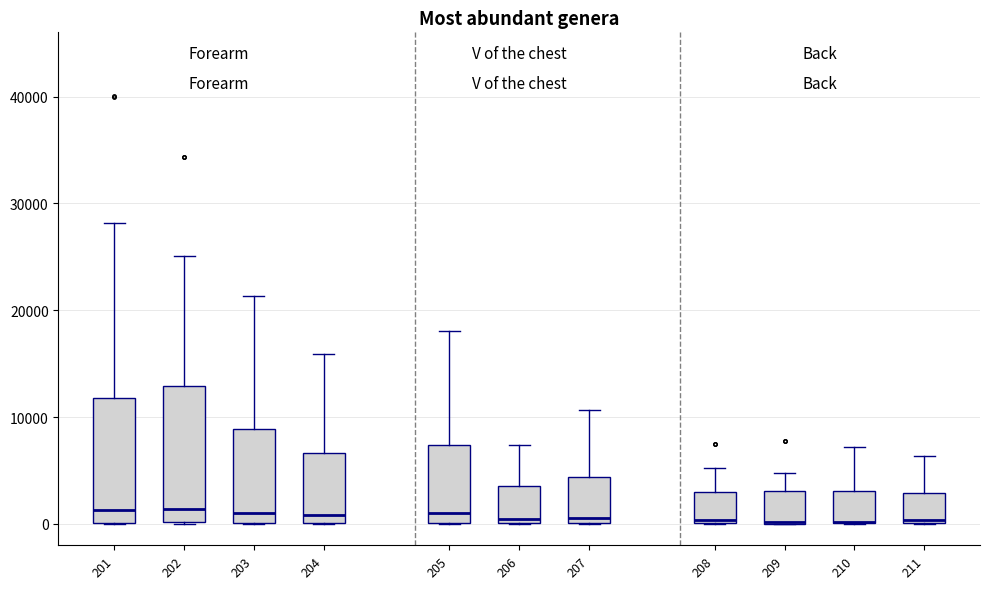

Where does the upper whisker of the box at x = 210 end on the y-axis? The values are not printed on the chart, so give them approximately, as read against the axis.

7000